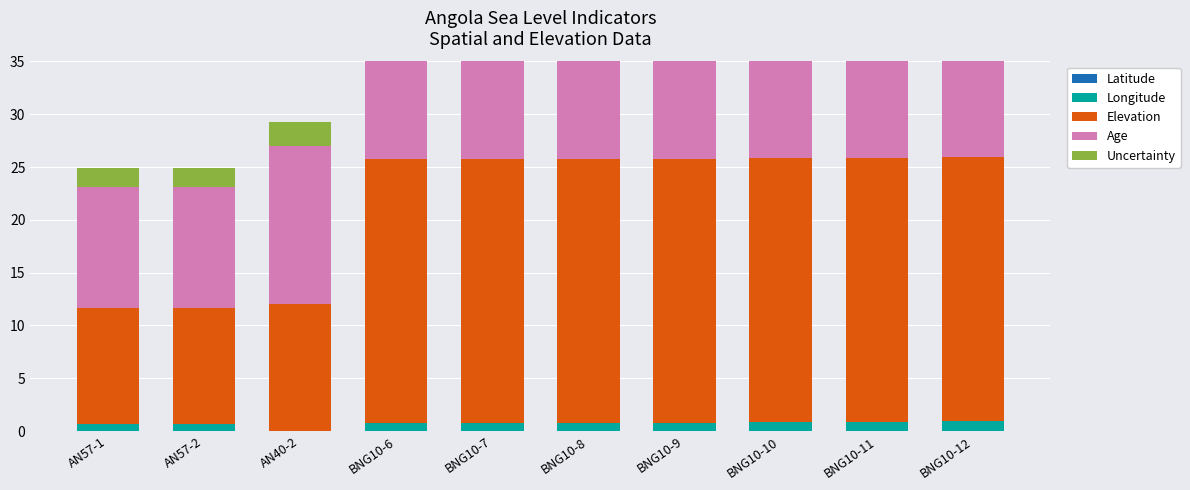

Reading left to right, list all the values displayed in this chart.

Latitude: AN57-1=-12.6	AN57-2=-12.6	AN40-2=-15.1	BNG10-6=-12.6	BNG10-7=-12.6	BNG10-8=-12.6	BNG10-9=-12.6	BNG10-10=-12.6	BNG10-11=-12.6	BNG10-12=-12.5
Longitude: AN57-1=13.2	AN57-2=13.2	AN40-2=12.2	BNG10-6=13.4	BNG10-7=13.4	BNG10-8=13.4	BNG10-9=13.4	BNG10-10=13.4	BNG10-11=13.4	BNG10-12=13.5
Elevation: AN57-1=11.0	AN57-2=11.0	AN40-2=15.0	BNG10-6=25.0	BNG10-7=25.0	BNG10-8=25.0	BNG10-9=25.0	BNG10-10=25.0	BNG10-11=25.0	BNG10-12=25.0
Age: AN57-1=11.5	AN57-2=11.5	AN40-2=15.0	BNG10-6=25.5	BNG10-7=25.5	BNG10-8=25.5	BNG10-9=25.5	BNG10-10=25.5	BNG10-11=25.5	BNG10-12=25.5
Uncertainty: AN57-1=1.8	AN57-2=1.8	AN40-2=2.2	BNG10-6=1.8	BNG10-7=1.8	BNG10-8=1.8	BNG10-9=1.8	BNG10-10=1.8	BNG10-11=1.8	BNG10-12=1.8